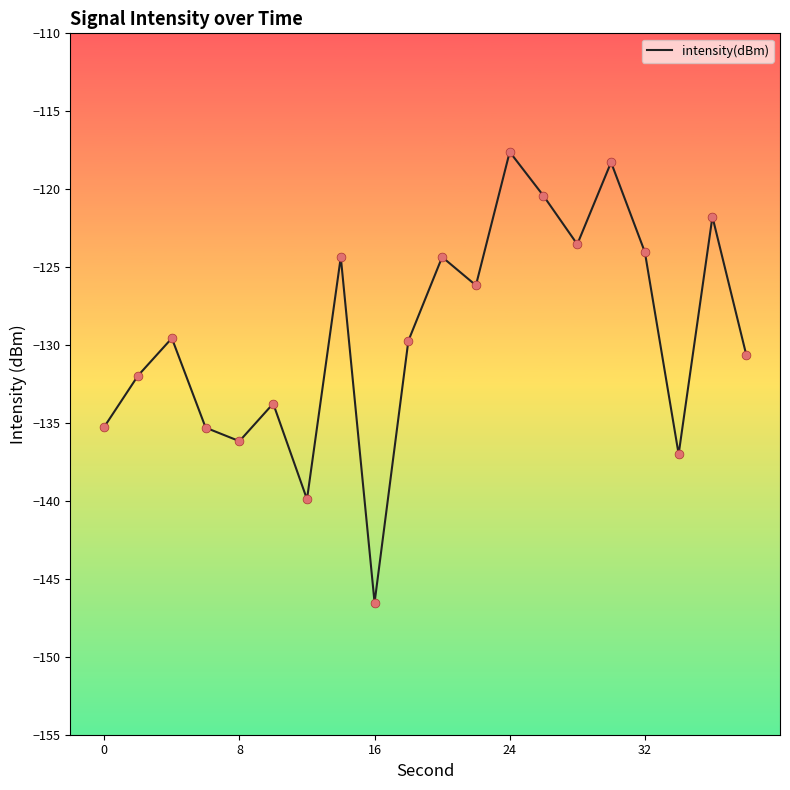

What is the greatest value displayed?

-117.6